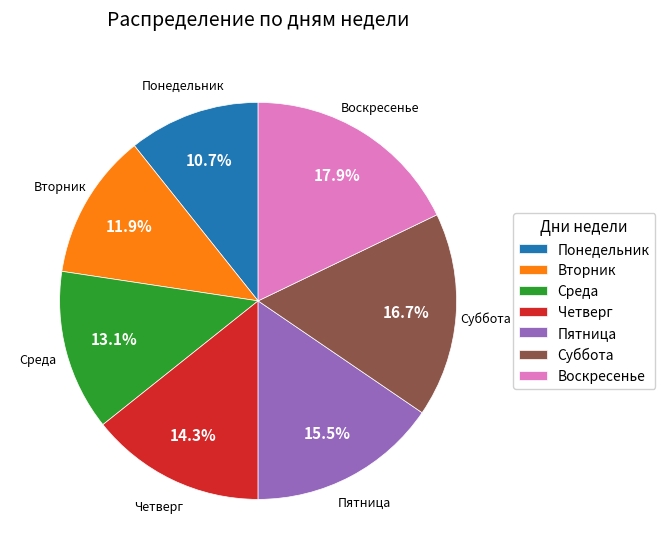

What is the ratio of the value at Пятница to the value at Среда?

1.2